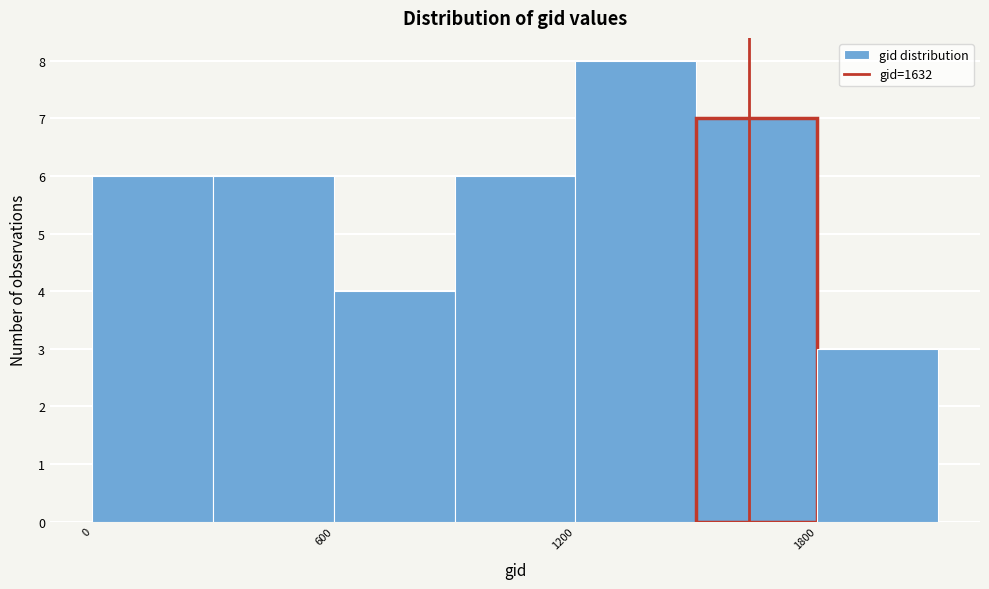

Around what value on the x-axis is the tallest bar? Give the approximate position of its centre, as read against the axis.

1400